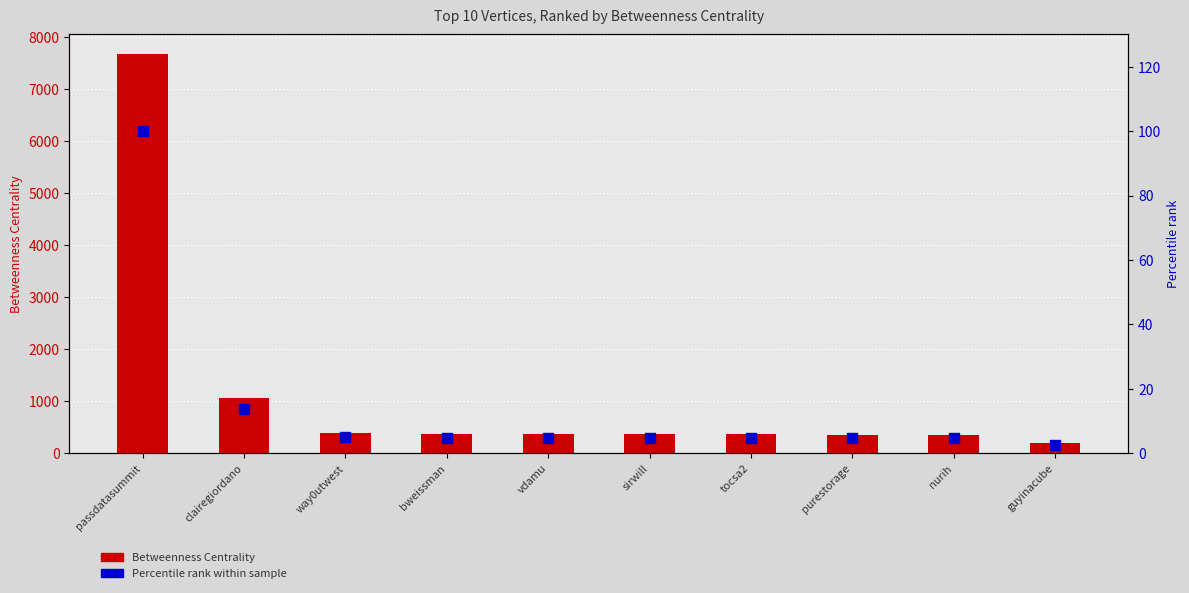

Which series has the largest total across all categories?

Betweenness Centrality